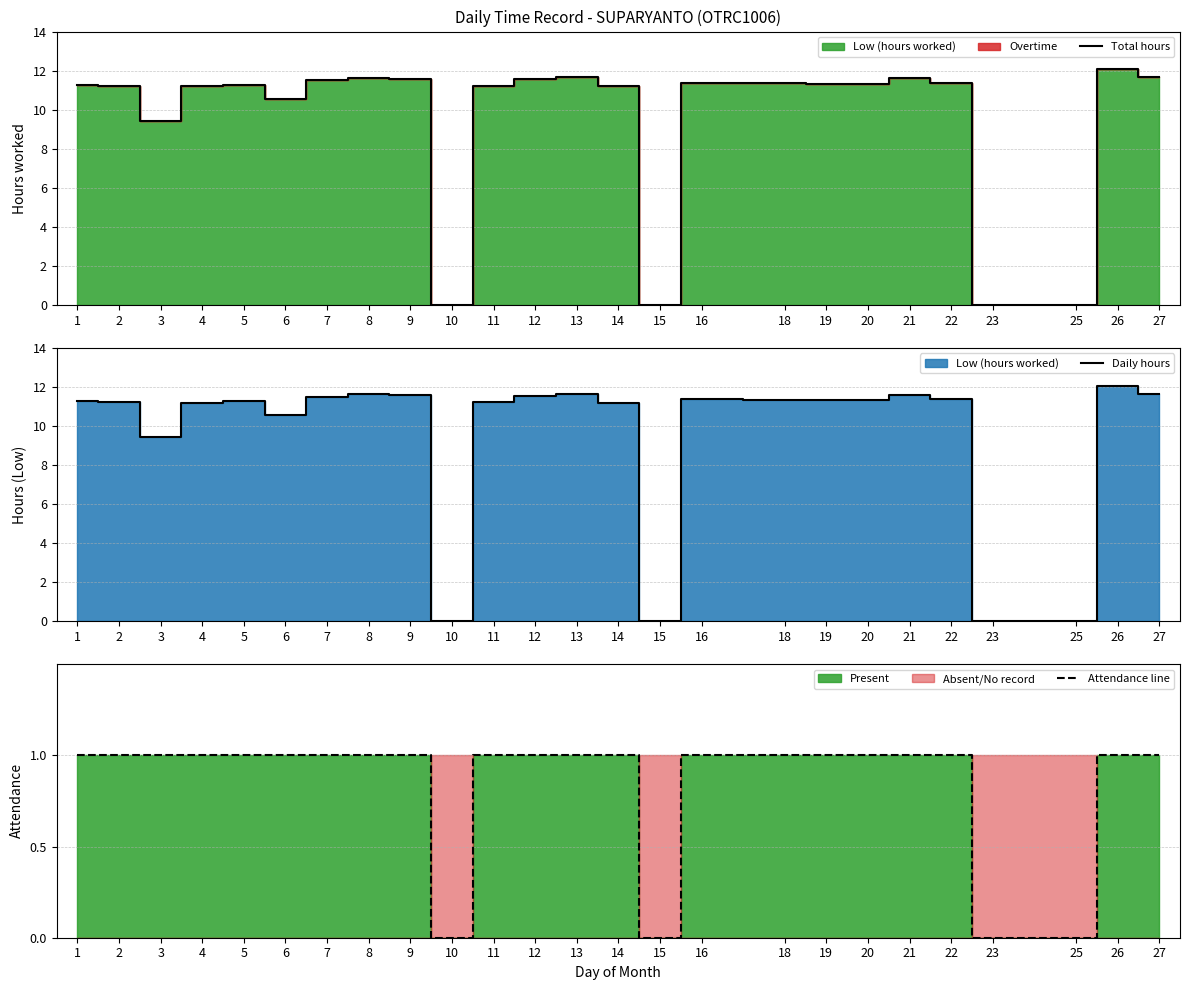

How many data points in Total hours are above 11?

19